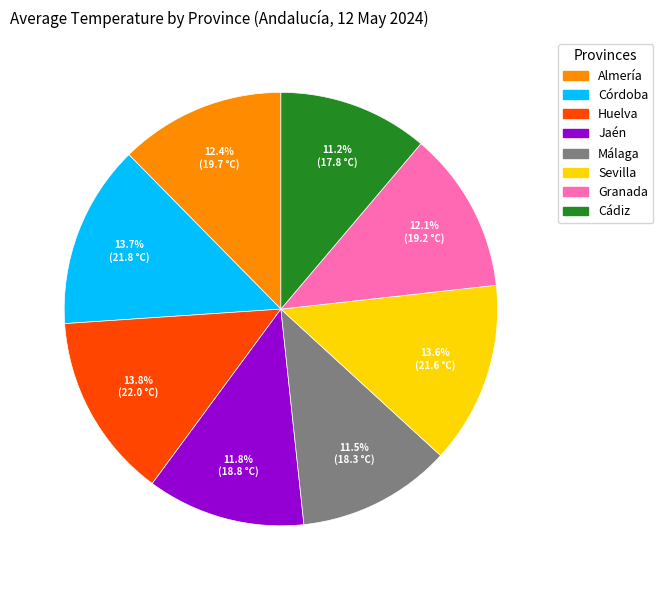

The Cádiz slice represents 16% of the pie. True or false?

False